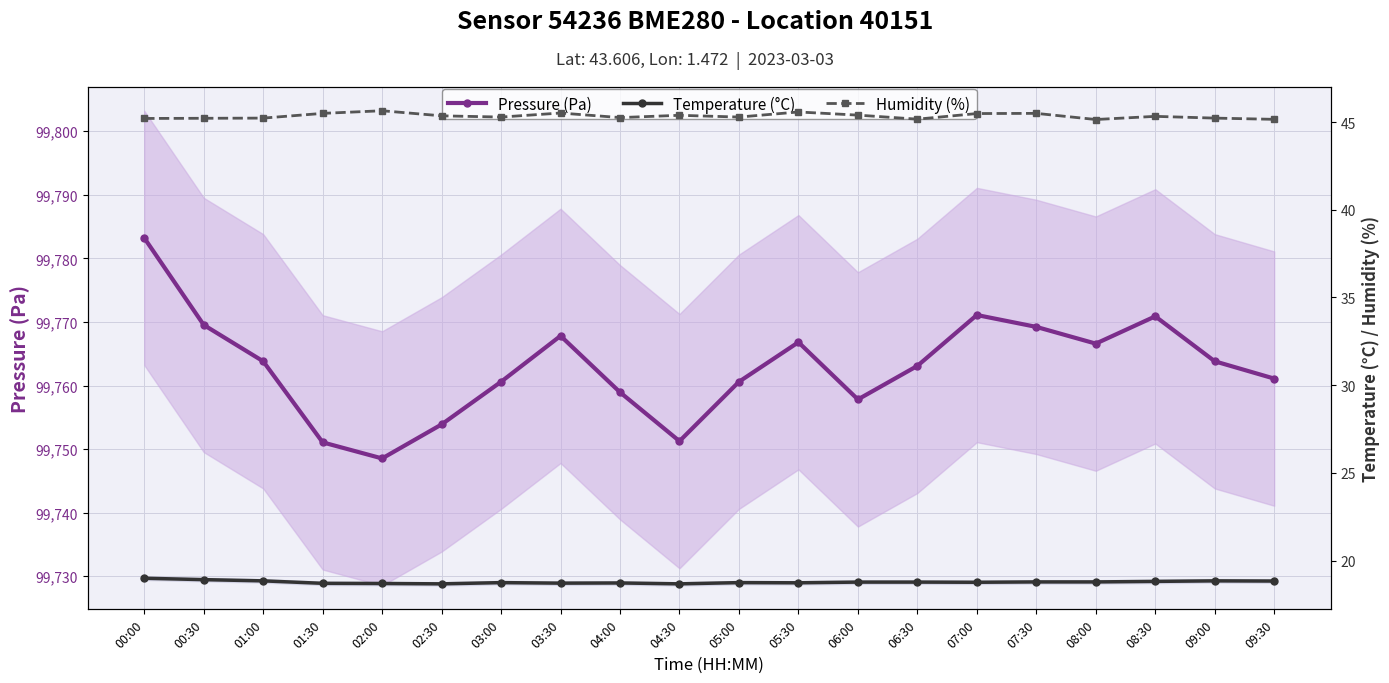

At 07:30, list the series in order from largest to smallest.

Pressure (Pa), Humidity (%), Temperature (°C)